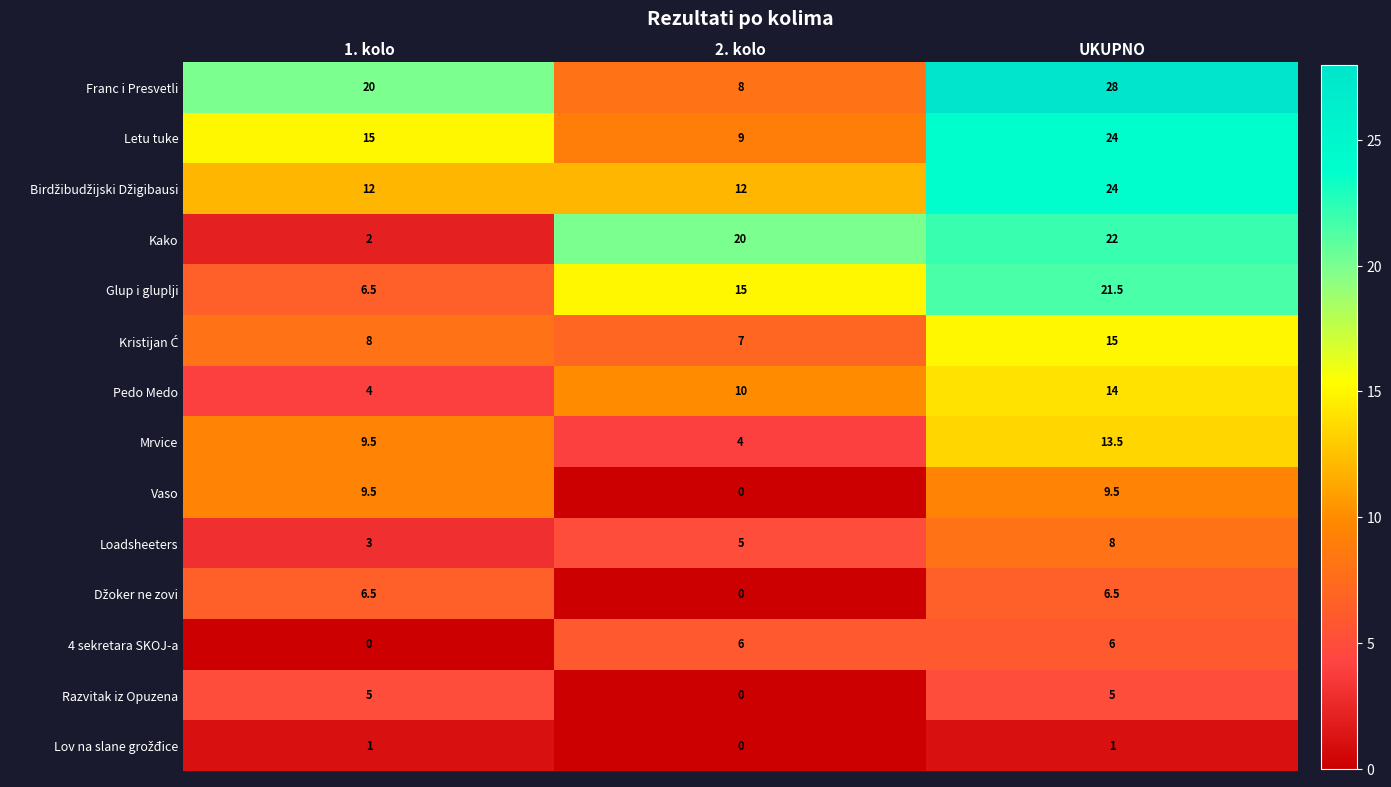

Count the number of categories in the chart.

3